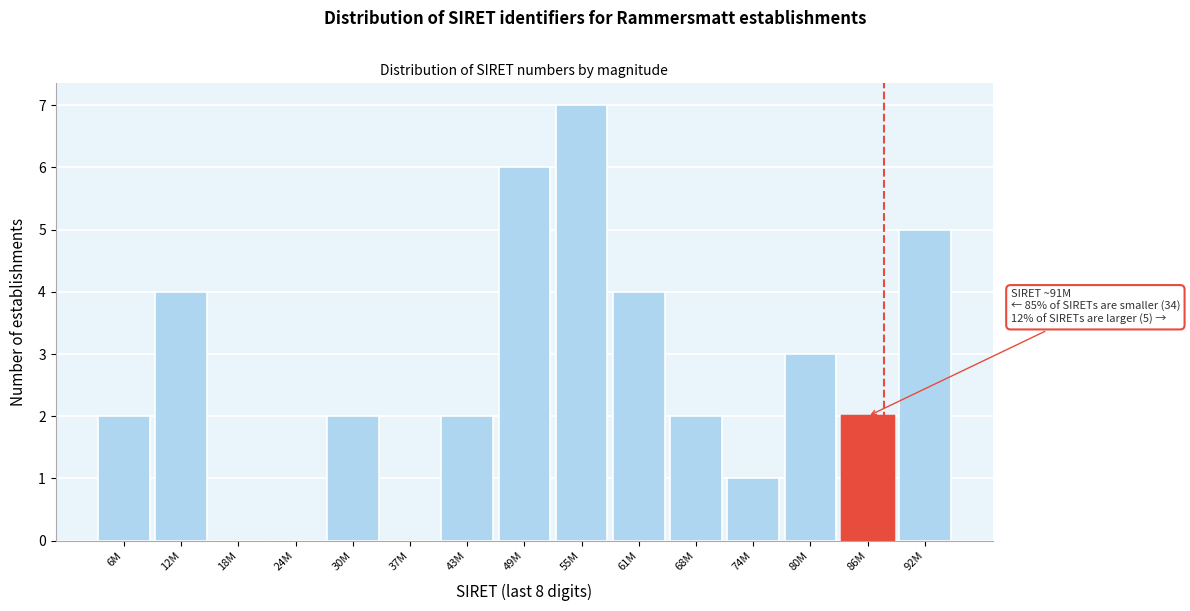

Reading left to right, what are all the values shown in this chart?

6M=2	12M=4	18M=0	24M=0	30M=2	37M=0	43M=2	49M=6	55M=7	61M=4	68M=2	74M=1	80M=3	86M=2	92M=5